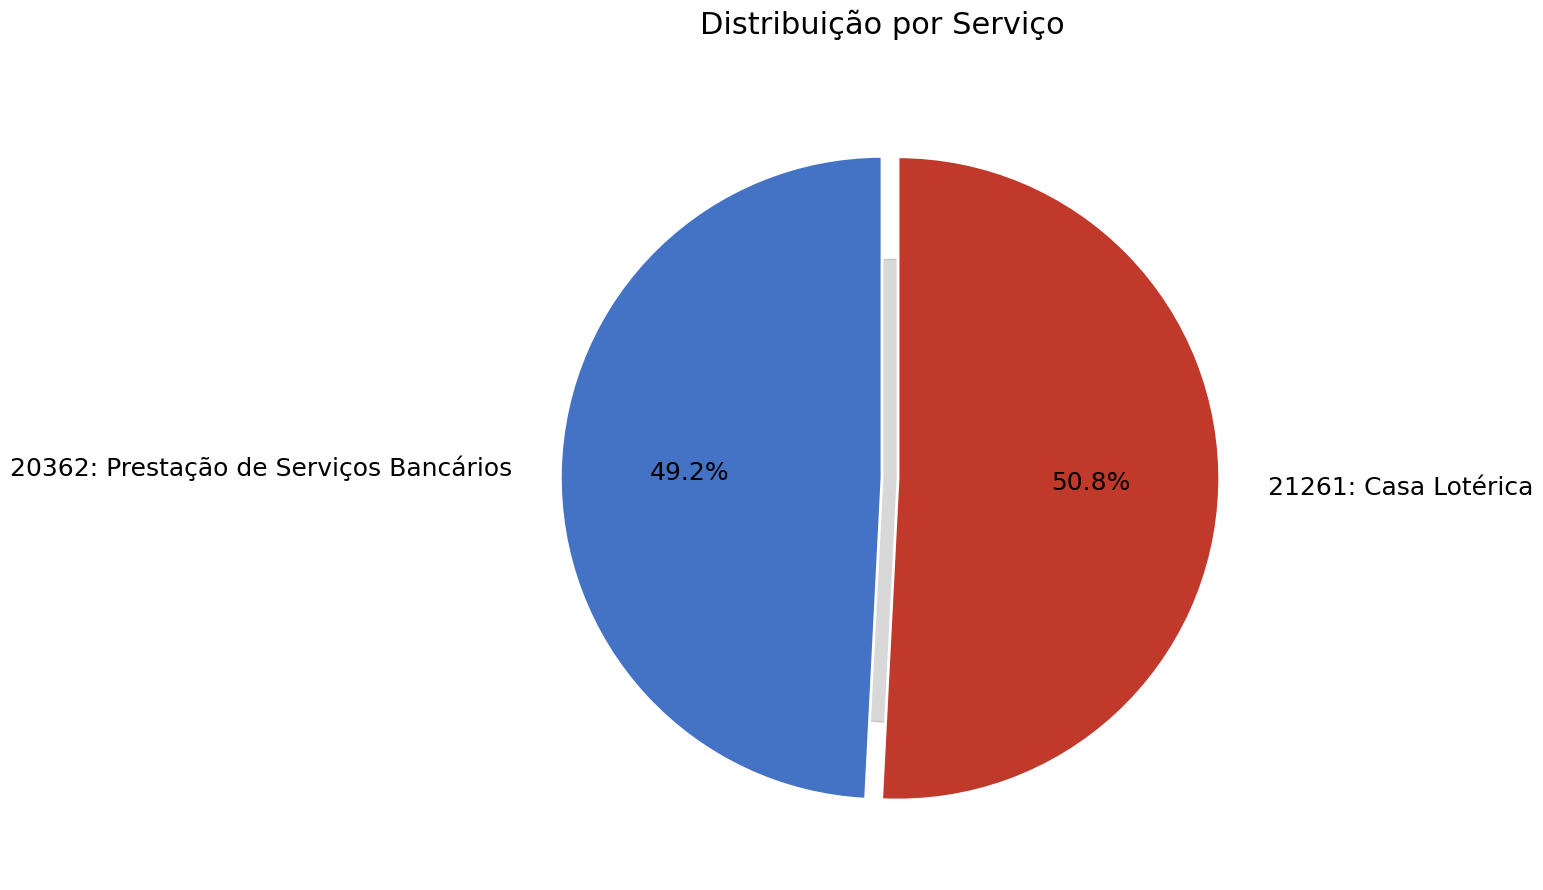

True or false: 20362: Prestação de Serviços Bancários accounts for 49% of the total.

True